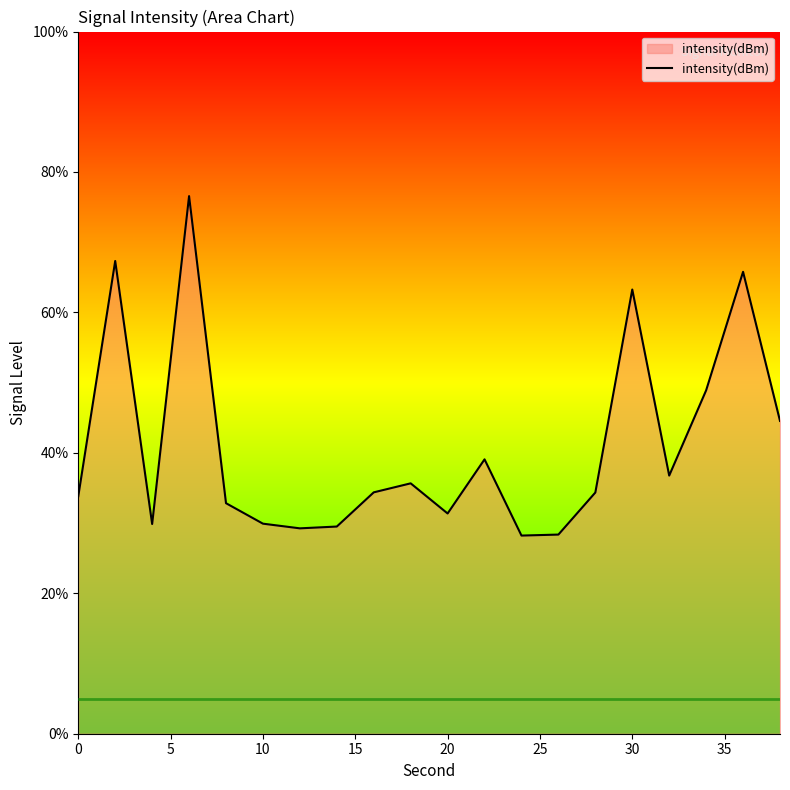

What is the minimum value shown in the chart?

28.2